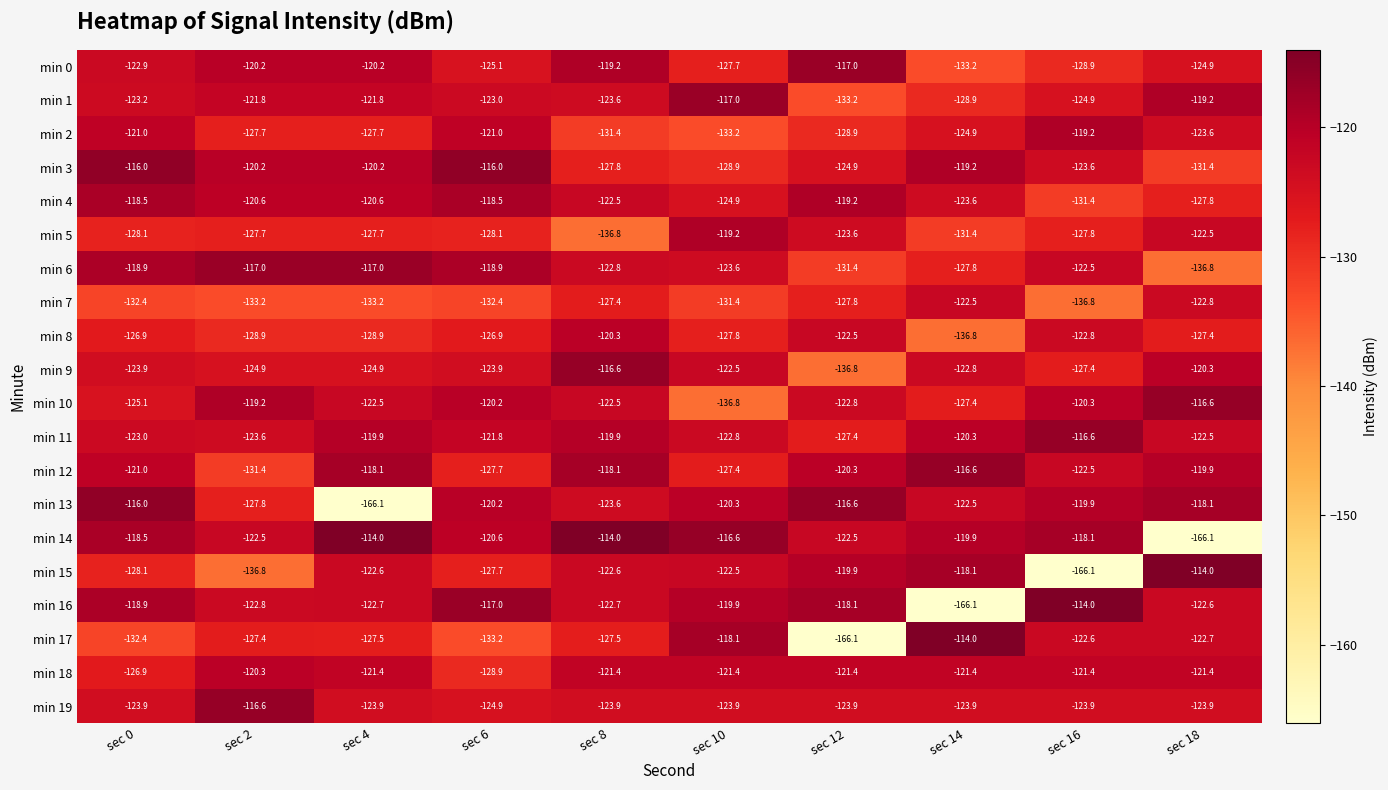

The min 10 series shows -136.8 at sec 10. True or false?

True